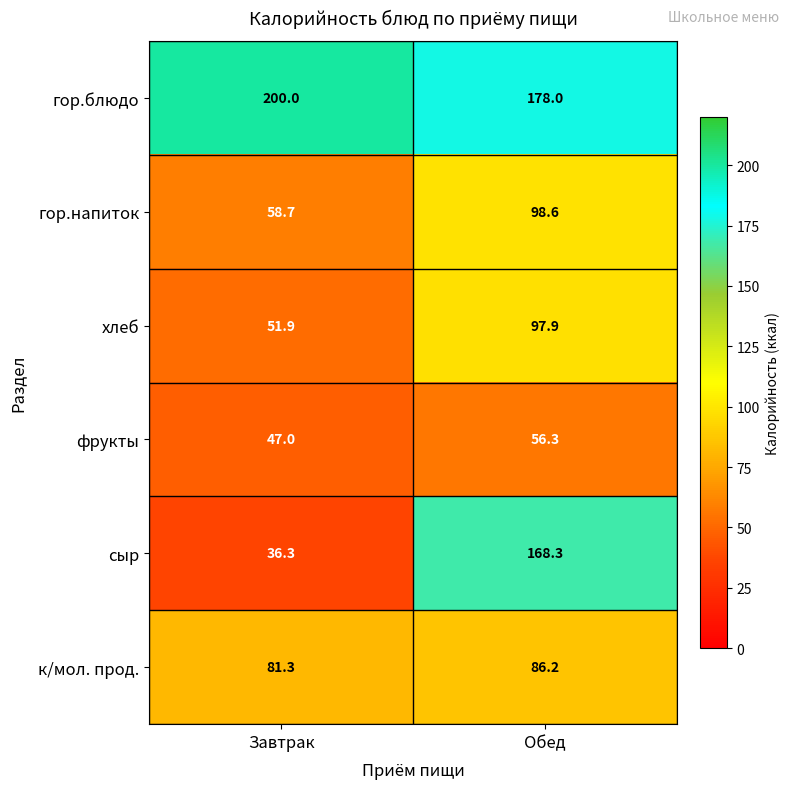

What is the sum of all фрукты values?

103.3